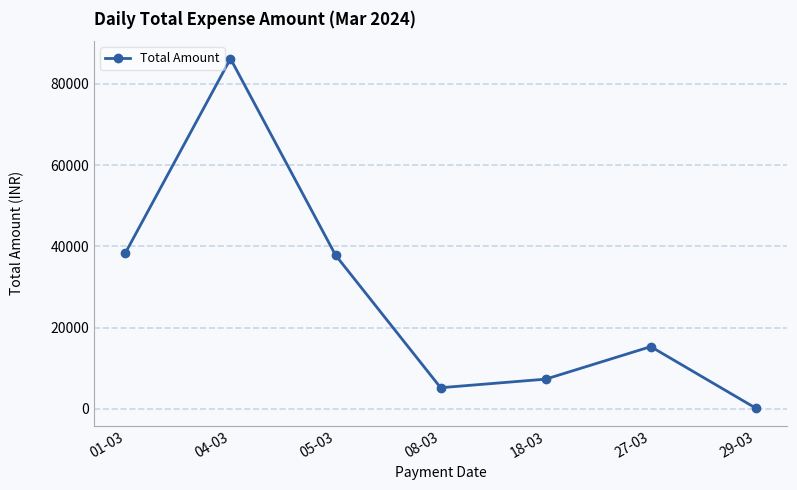

The value at 01-03 is 61892. True or false?

False